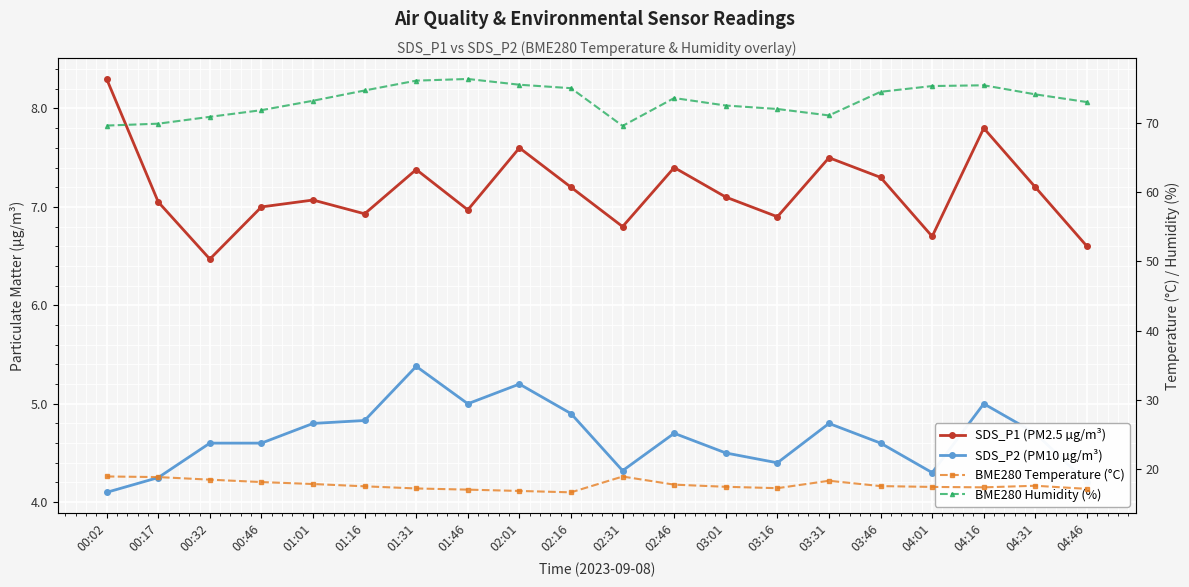

What are all the series names shown in the legend?

SDS_P1 (PM2.5 µg/m³), SDS_P2 (PM10 µg/m³), BME280 Temperature (°C), BME280 Humidity (%)